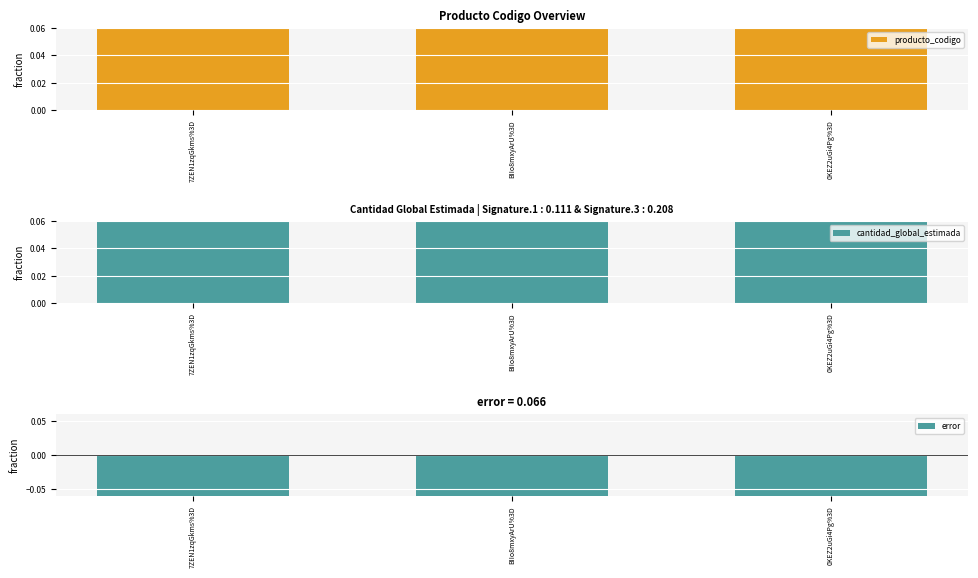

What is the lowest value of the cantidad_global_estimada series?

1.0